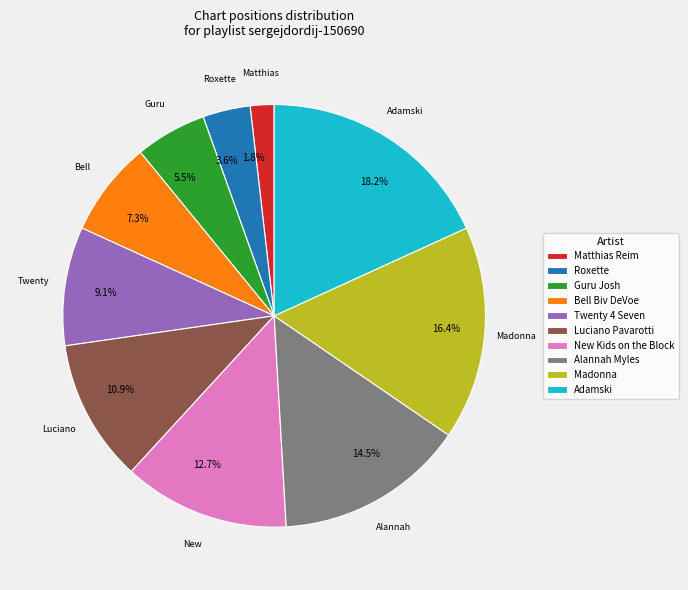

Does Guru Josh account for over 50% of the chart?

No